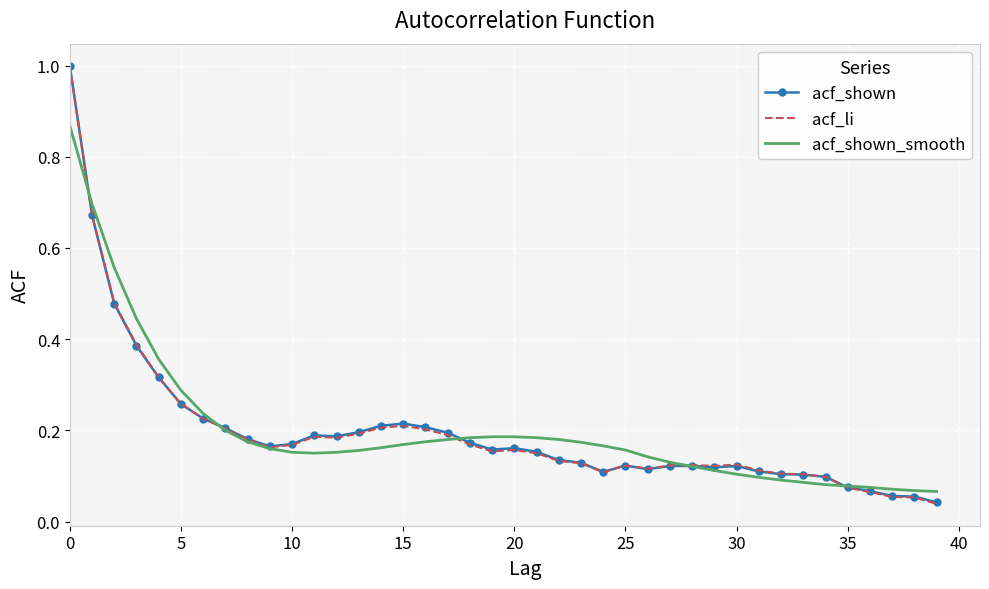

How many series are shown in this chart?

3